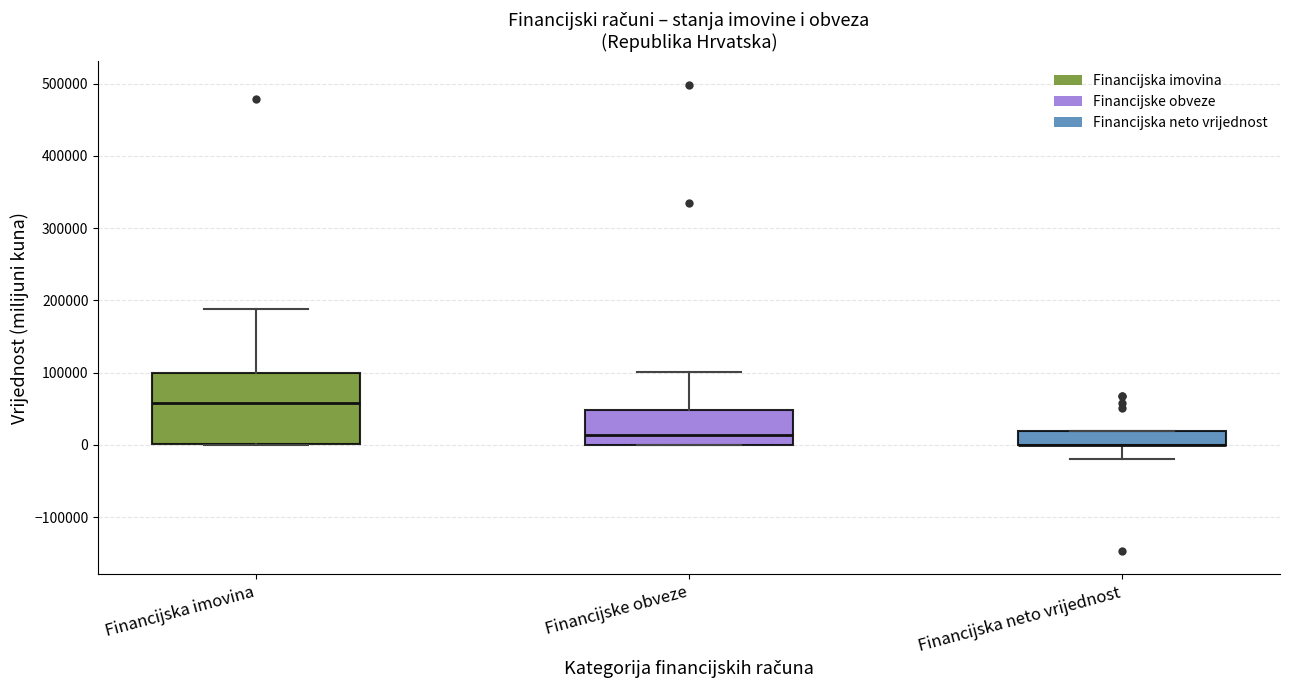

Where is the lower edge of the box for Financijska imovina on the y-axis? The values are not printed on the chart, so give them approximately, as read against the axis.

0